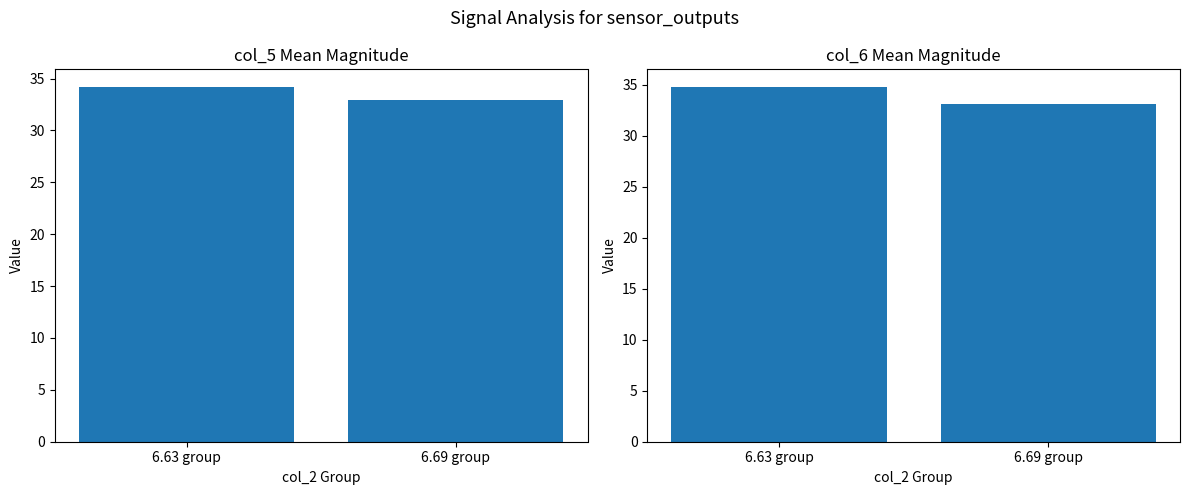

Reading left to right, list all the values displayed in this chart.

col_5 abs mean: 34.2	33.0
col_6 abs mean: 34.8	33.2